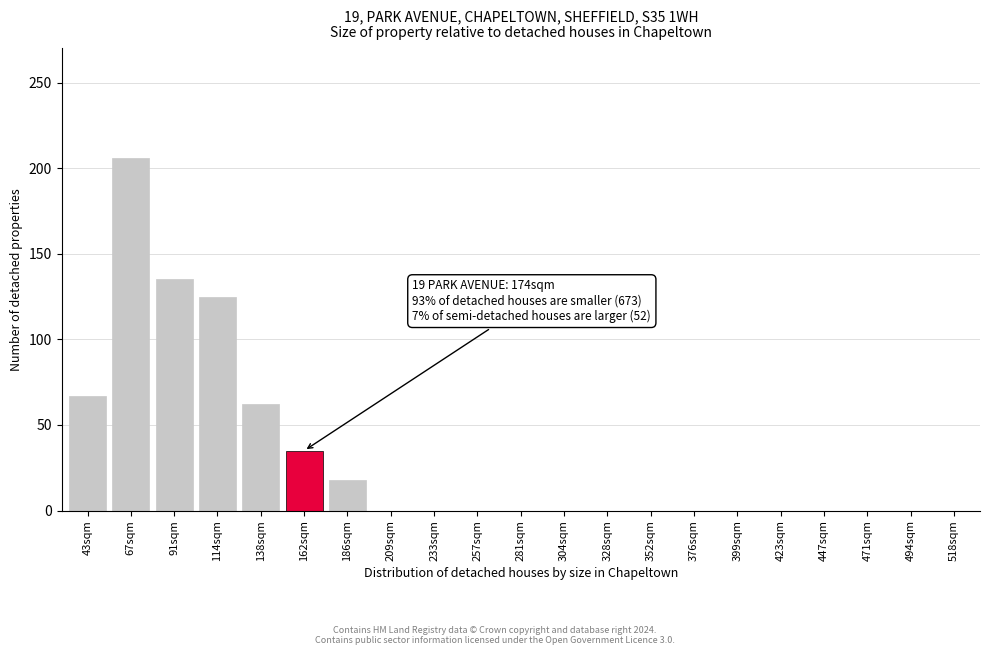

Reading left to right, transcribe all the data shown in this chart.

43sqm=67	67sqm=206	91sqm=135	114sqm=125	138sqm=62	162sqm=35	186sqm=18	209sqm=0	233sqm=0	257sqm=0	281sqm=0	304sqm=0	328sqm=0	352sqm=0	376sqm=0	399sqm=0	423sqm=0	447sqm=0	471sqm=0	494sqm=0	518sqm=0